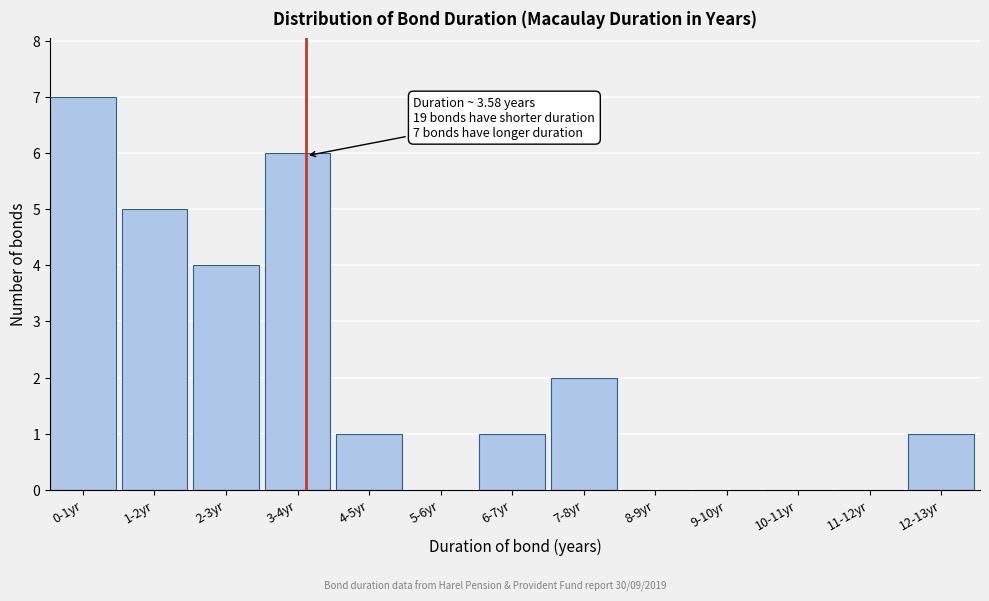

Reading left to right, list all the values displayed in this chart.

0-1yr=7	1-2yr=5	2-3yr=4	3-4yr=6	4-5yr=1	5-6yr=0	6-7yr=1	7-8yr=2	8-9yr=0	9-10yr=0	10-11yr=0	11-12yr=0	12-13yr=1